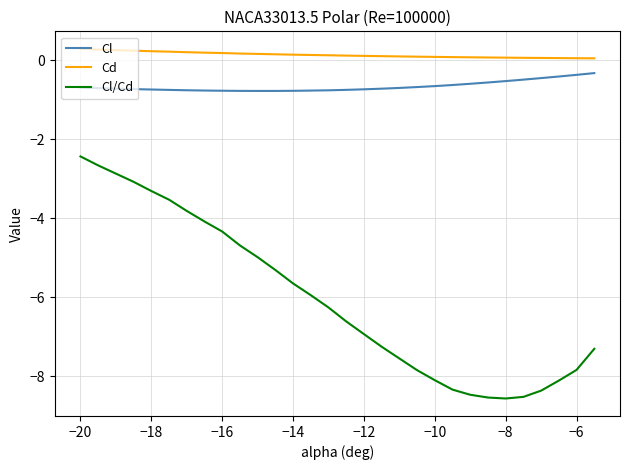

What is the smallest value displayed?

-8.6